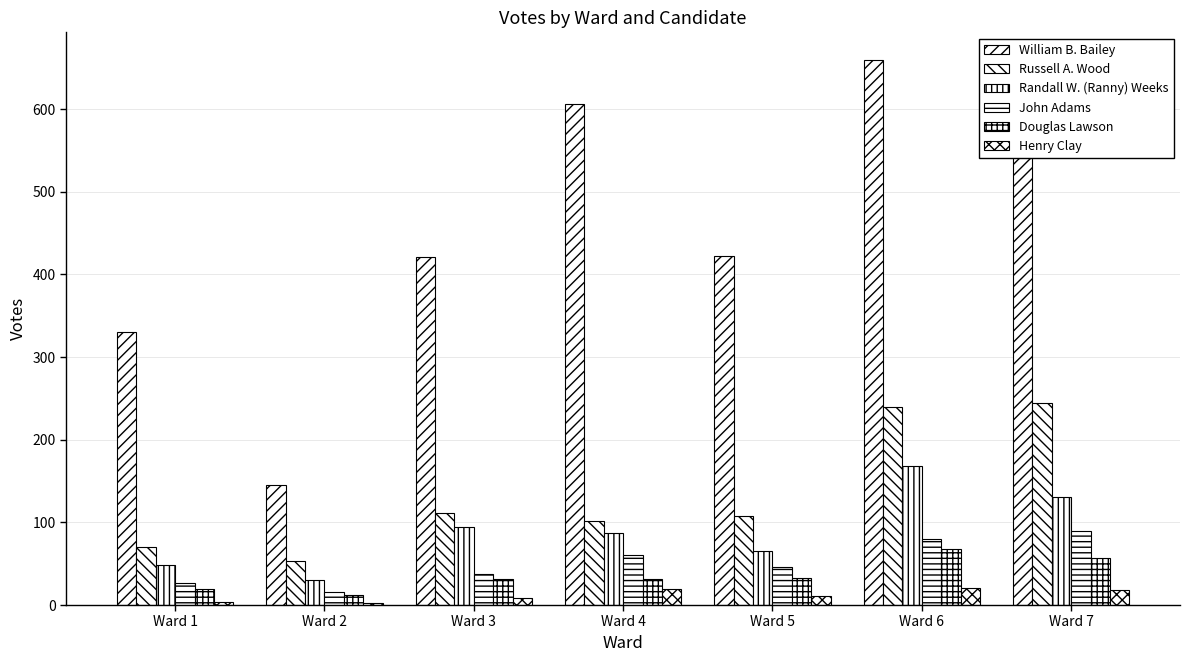

What is the approximate value of Russell A. Wood at Ward 2, to the nearest 10?

50